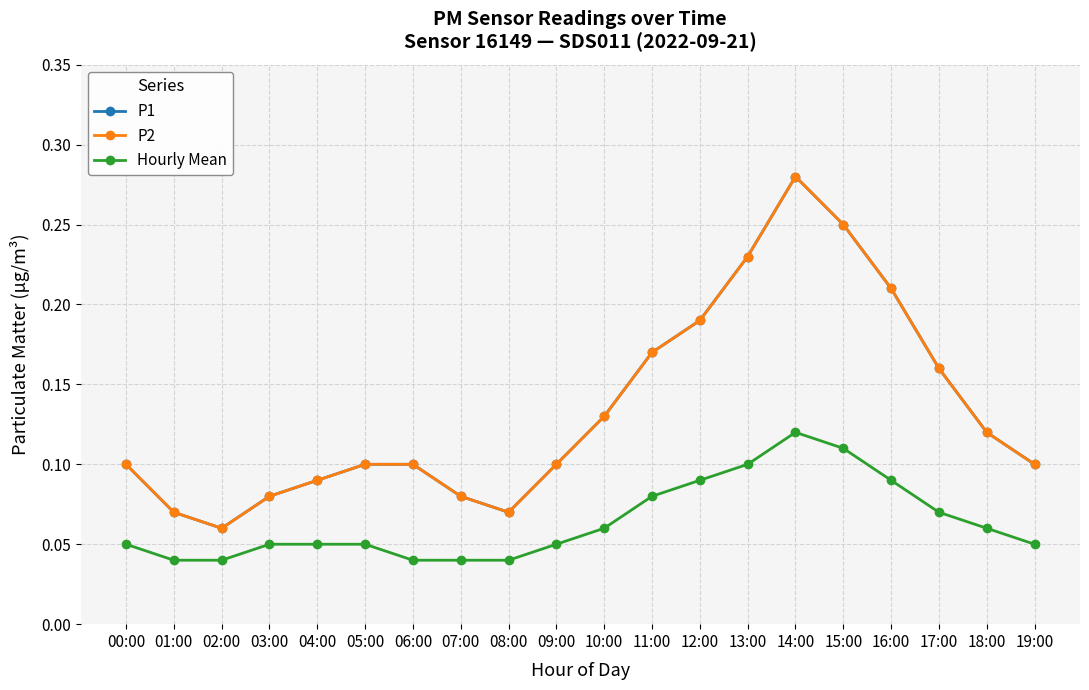

Is this an area chart (filled region under the line)?

No